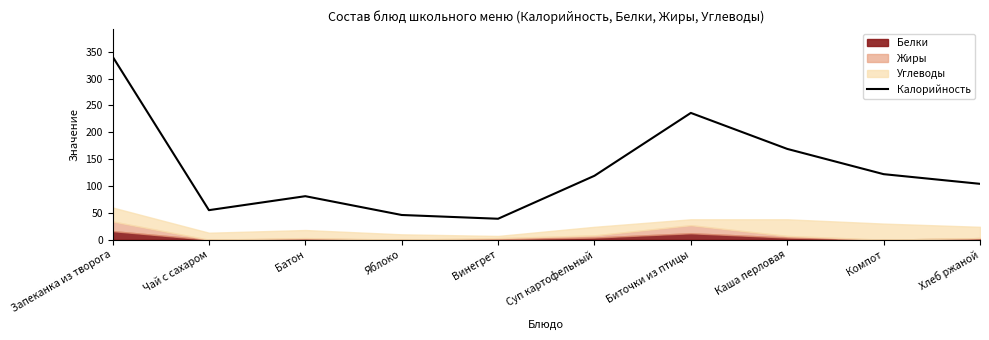

Reading left to right, extract all data points from this chart.

Запеканка из творога=341	Чай с сахаром=55	Батон=81	Яблоко=46	Винегрет=39	Суп картофельный=119	Биточки из птицы=236	Каша перловая=169	Компот=122	Хлеб ржаной=104